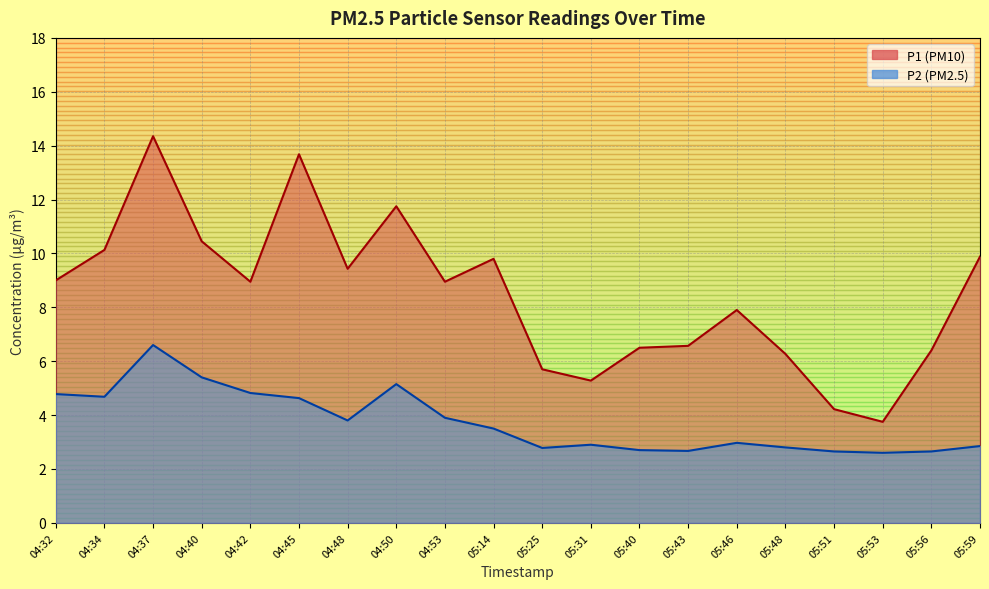

Which category has the lowest value in the P1 series?

05:53